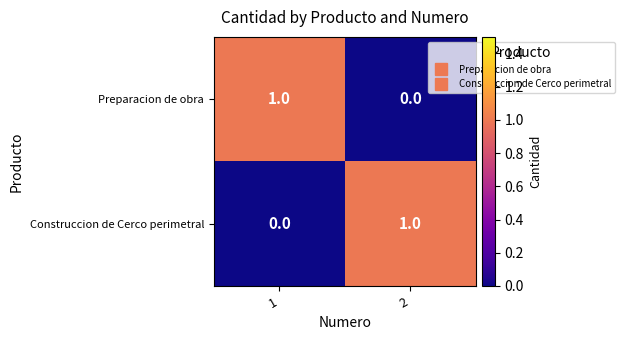

Reading left to right, extract all data points from this chart.

Preparacion de obra: 1	0
Construccion de Cerco perimetral: 0	1